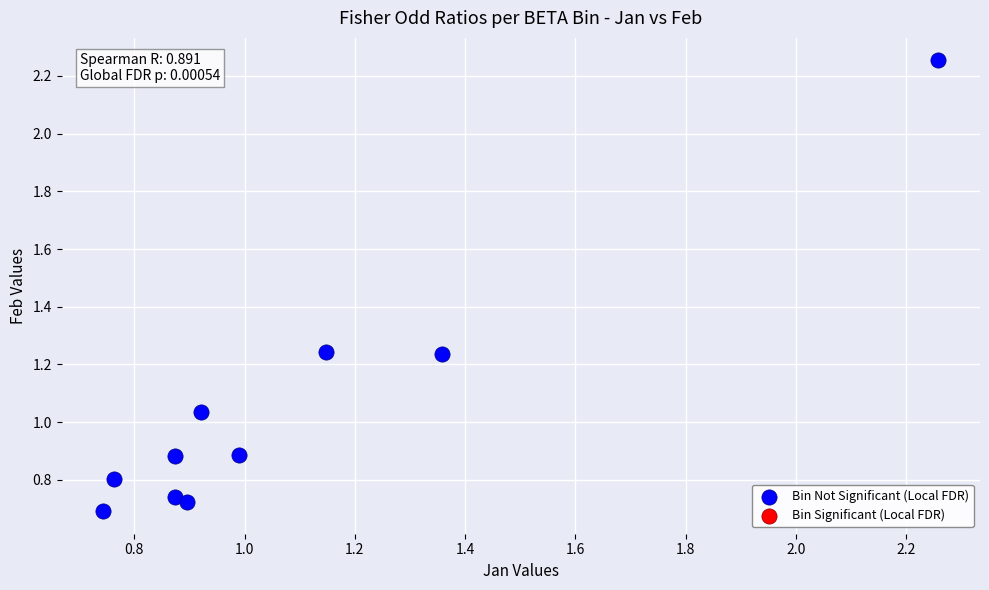

What is the range of X values (max minus min)?

1.5